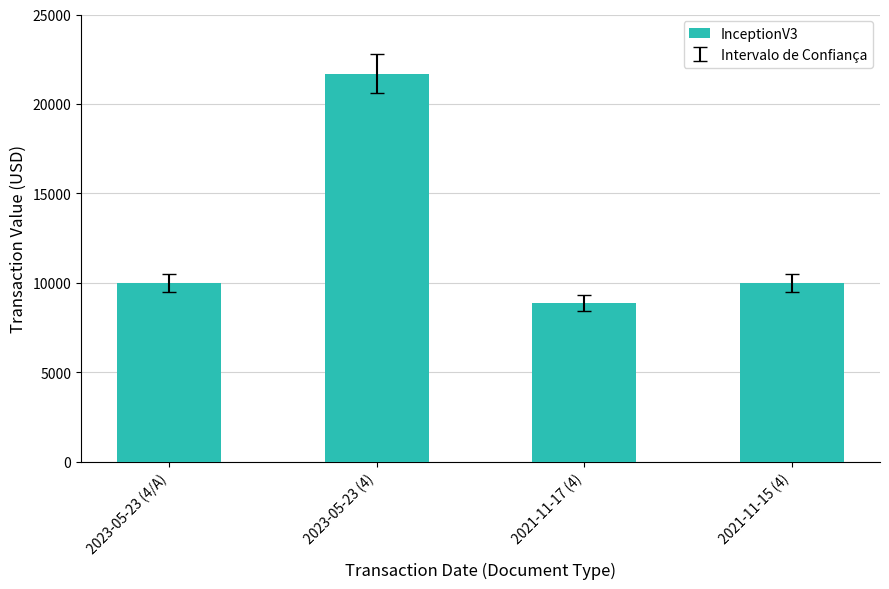

What is the difference between the maximum and second lowest values?

11705